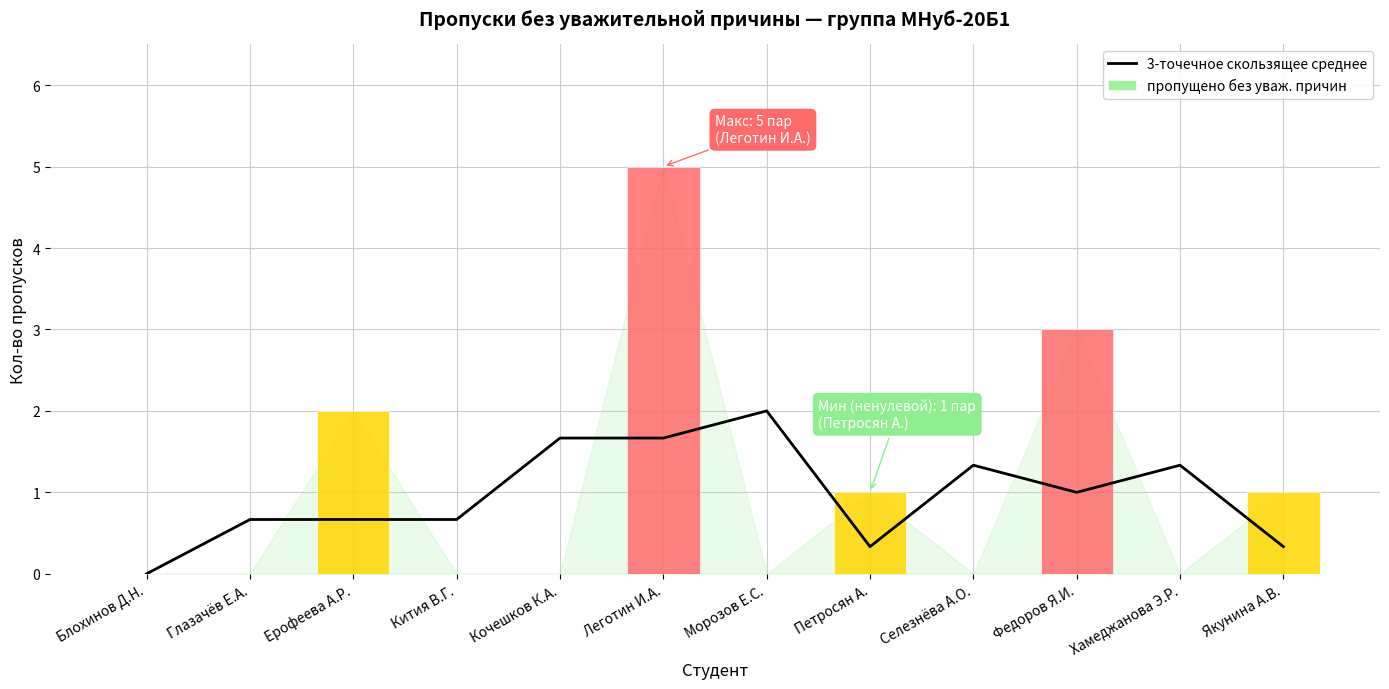

Read the value at Кочешков К.А..

1.7